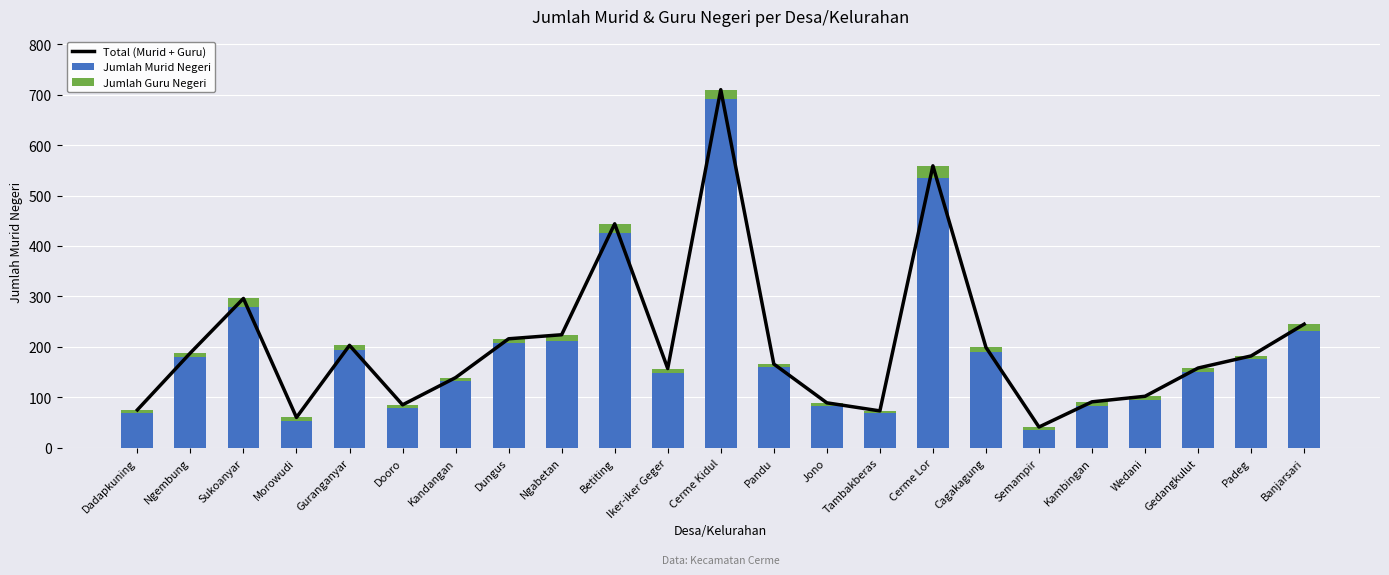

Which series has the largest total across all categories?

Total (Murid + Guru)